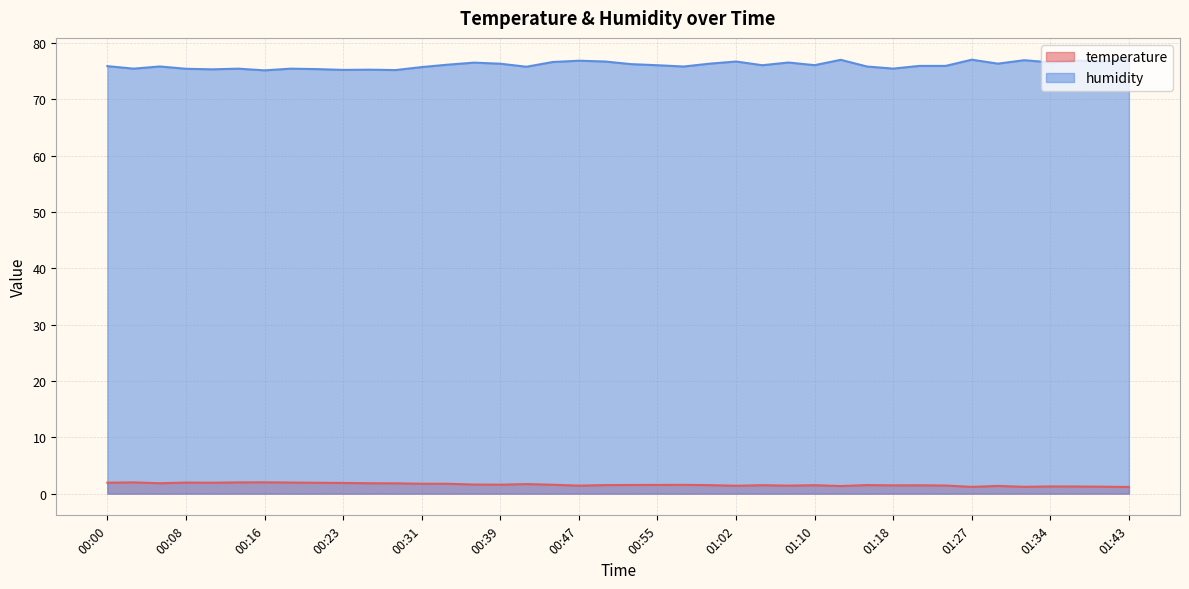

Reading right to left, extract all data points from this chart.

temperature: 1.2	1.2	1.3	1.3	1.2	1.4	1.2	1.4	1.5	1.5	1.5	1.4	1.5	1.4	1.5	1.4	1.5	1.6	1.6	1.5	1.5	1.4	1.6	1.7	1.6	1.6	1.8	1.8	1.8	1.9	1.9	1.9	2.0	2.0	2.0	1.9	2.0	1.9	2.0	1.9
humidity: 77.1	76.8	76.9	76.6	77.0	76.3	77.0	76.0	76.0	75.5	75.8	77.0	76.1	76.5	76.1	76.7	76.3	75.8	76.1	76.3	76.7	76.9	76.6	75.8	76.3	76.5	76.2	75.7	75.2	75.3	75.2	75.4	75.5	75.2	75.5	75.3	75.4	75.8	75.5	75.9